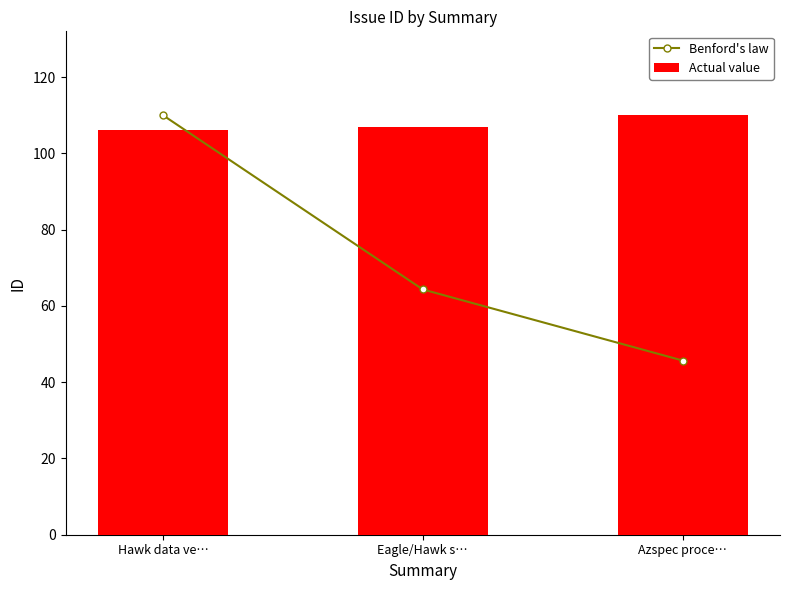

Is it true that Actual value equals 61.7 at Eagle/Hawk s…?

False